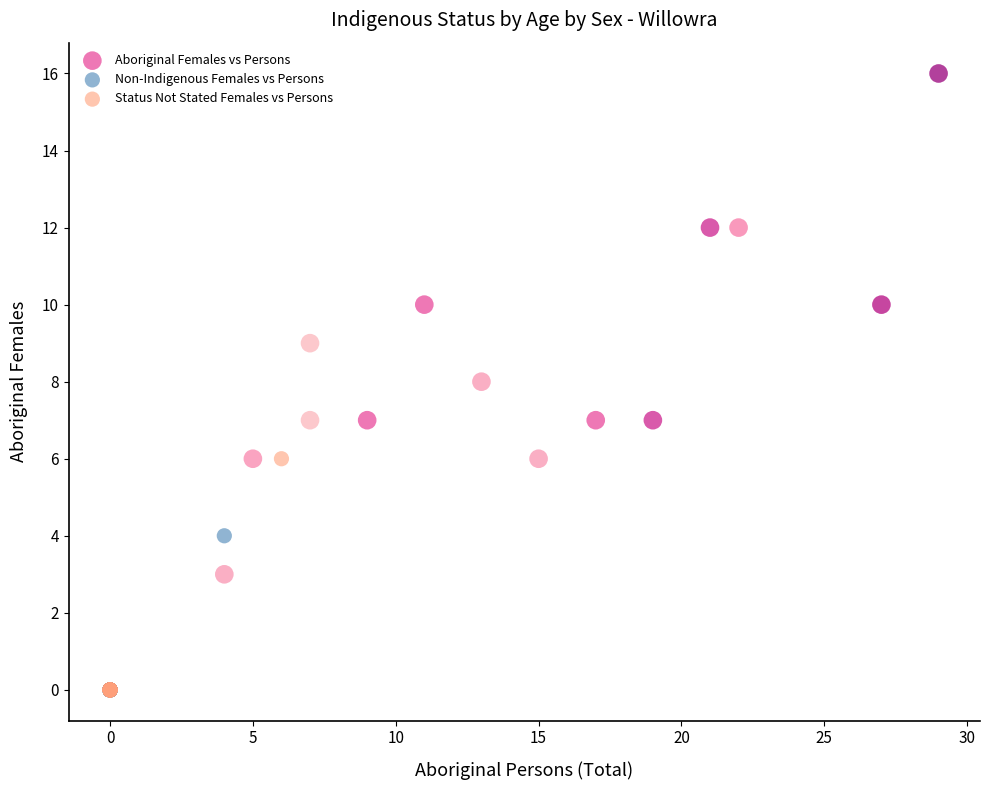

Which series has the largest Y range (max minus min)?

Aboriginal Females vs Persons